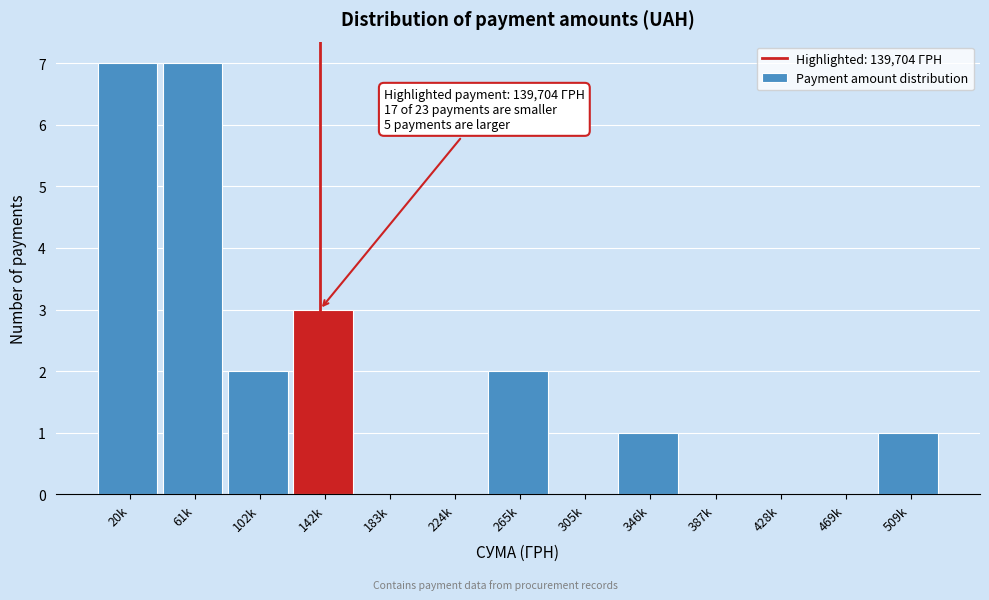

Reading left to right, transcribe all the data shown in this chart.

20k=7	61k=7	102k=2	142k=3	183k=0	224k=0	265k=2	305k=0	346k=1	387k=0	428k=0	469k=0	509k=1